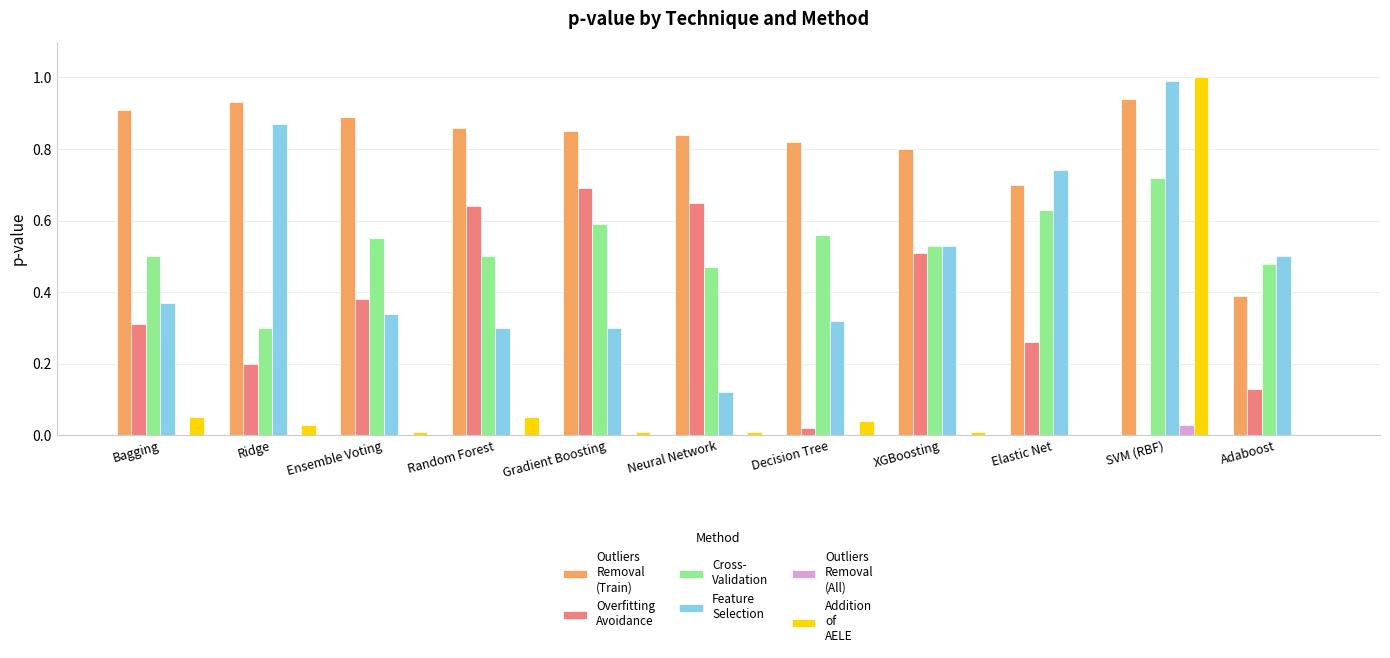

Which category has the highest value across all series?

SVM (RBF)